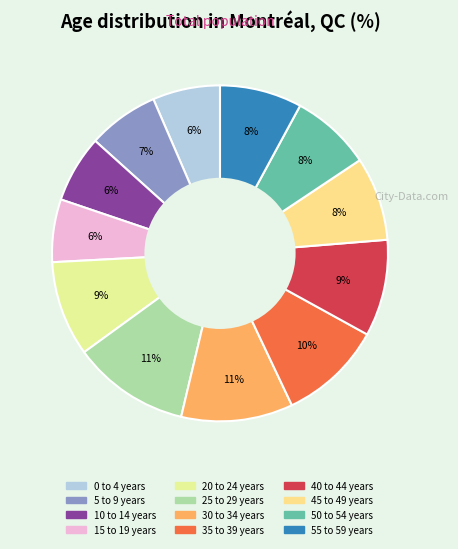

To the nearest percent, what is the average slice percentage?

8%